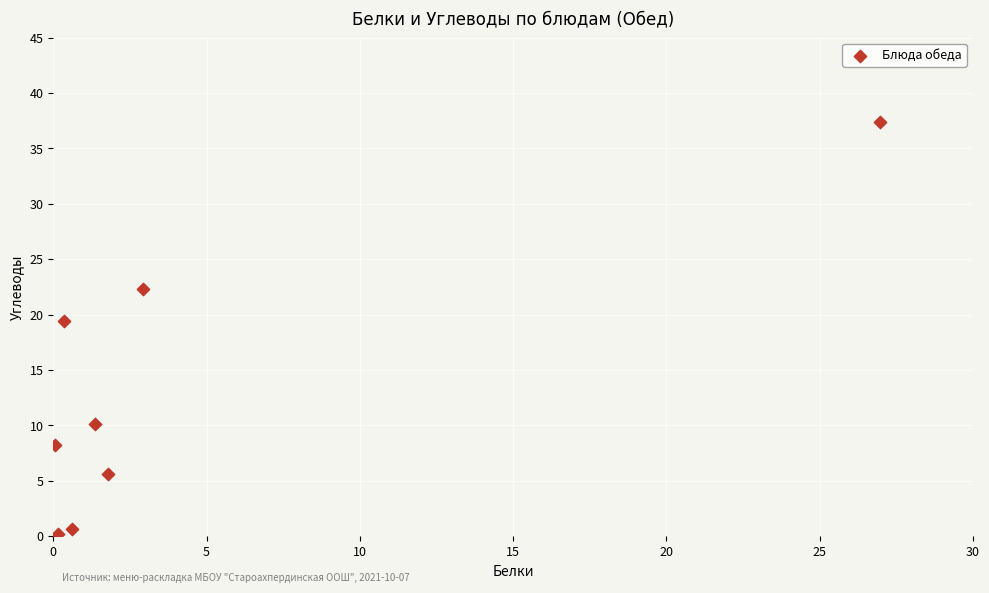

What is the average X value?

4.3